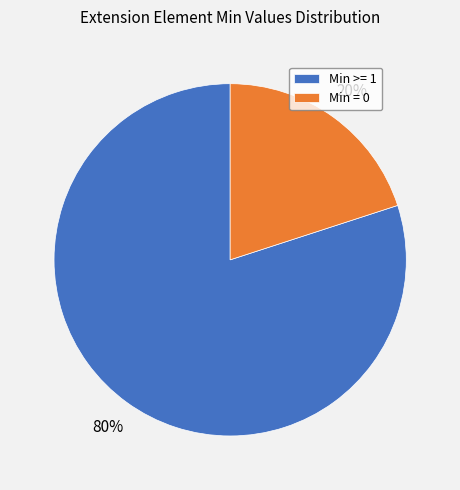

How many segments does this pie chart have?

2